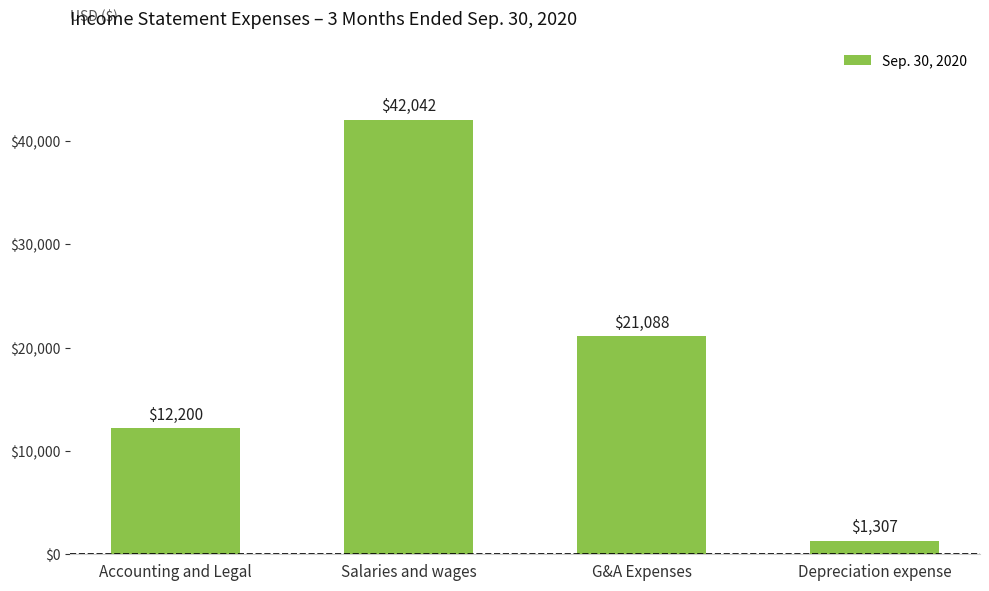

What is the ratio of the value at Accounting and Legal to the value at Depreciation expense?

9.3